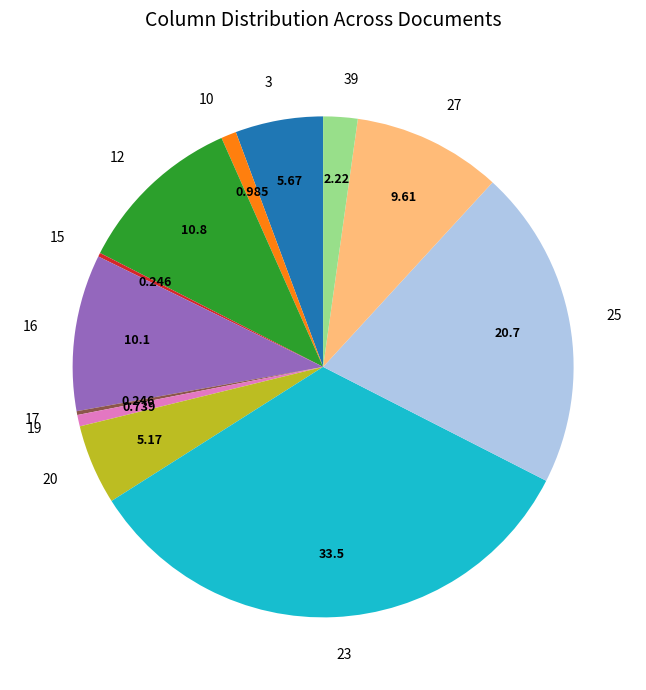

Combined, do 39 and 25 account for over 50%?

No